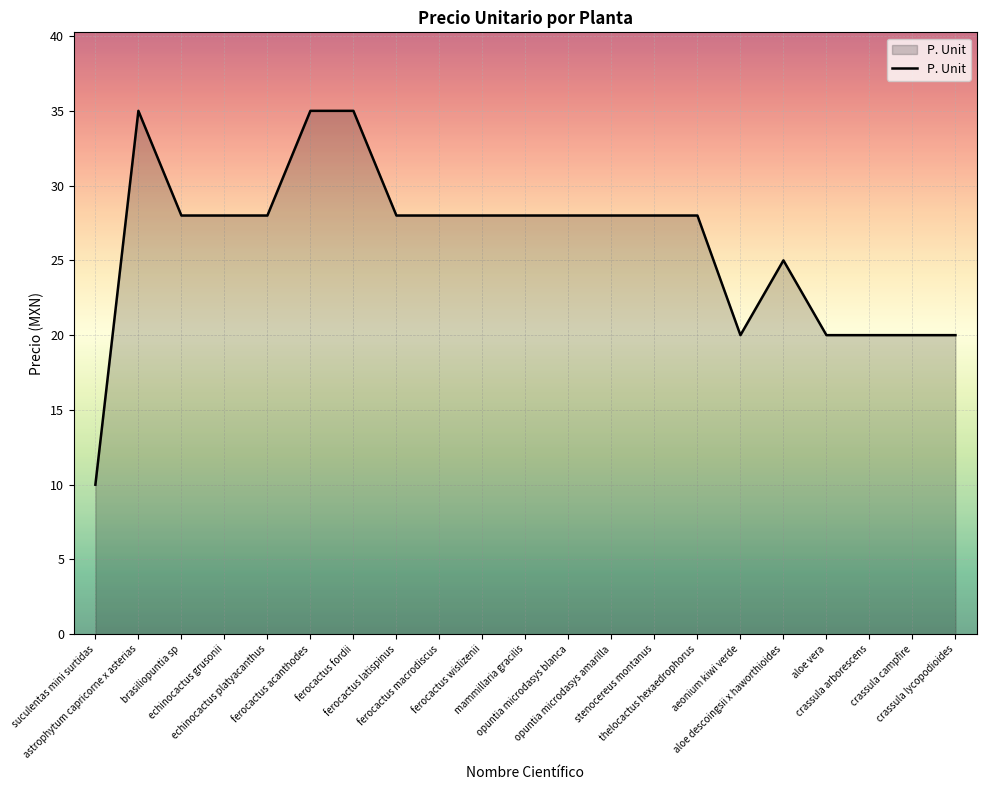

Approximately how many times larger is the value at aloe vera compared to stenocereus montanus?

0.7